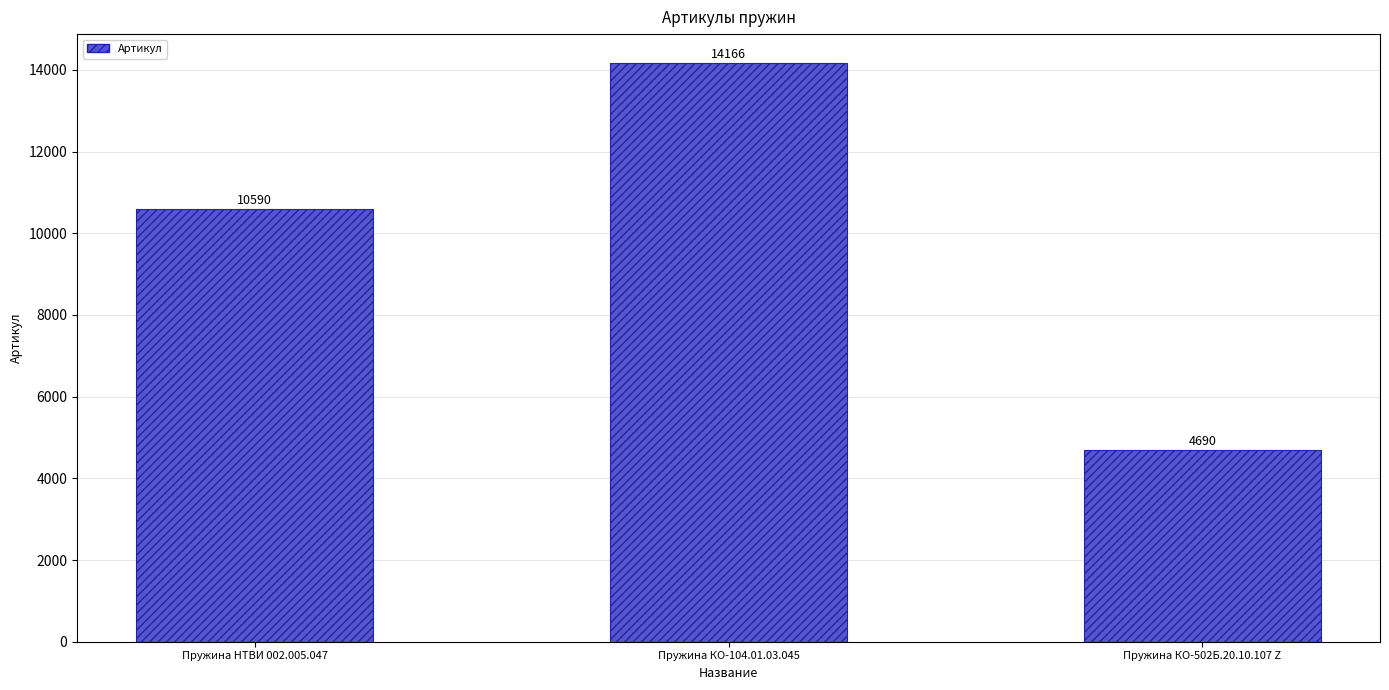

What is the change in value from Пружина КО-104.01.03.045 to Пружина КО-502Б.20.10.107 Z?

-9476